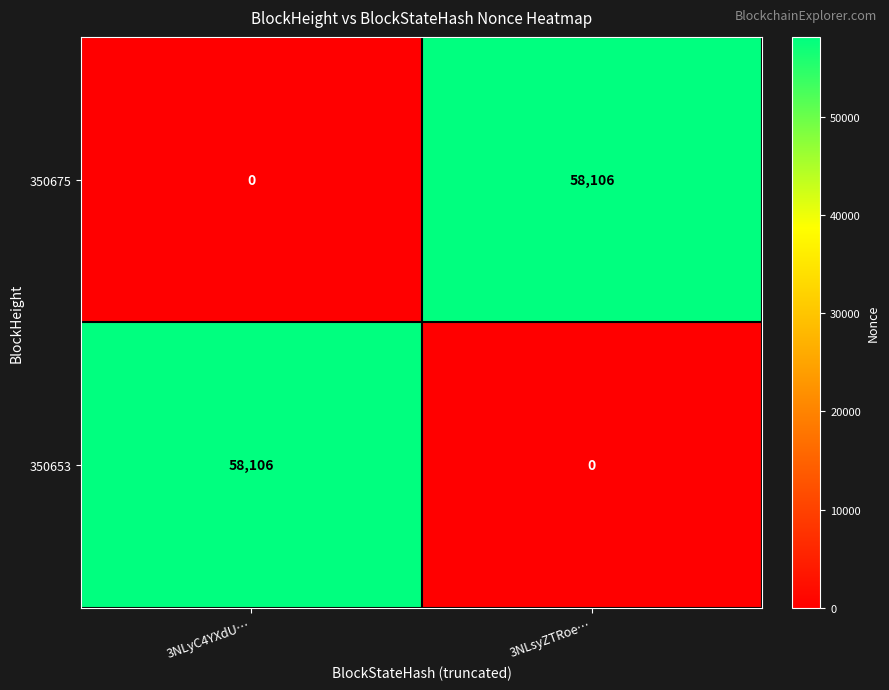

Rank the series at 3NLyC4YXdU… from highest to lowest value.

350653, 350675